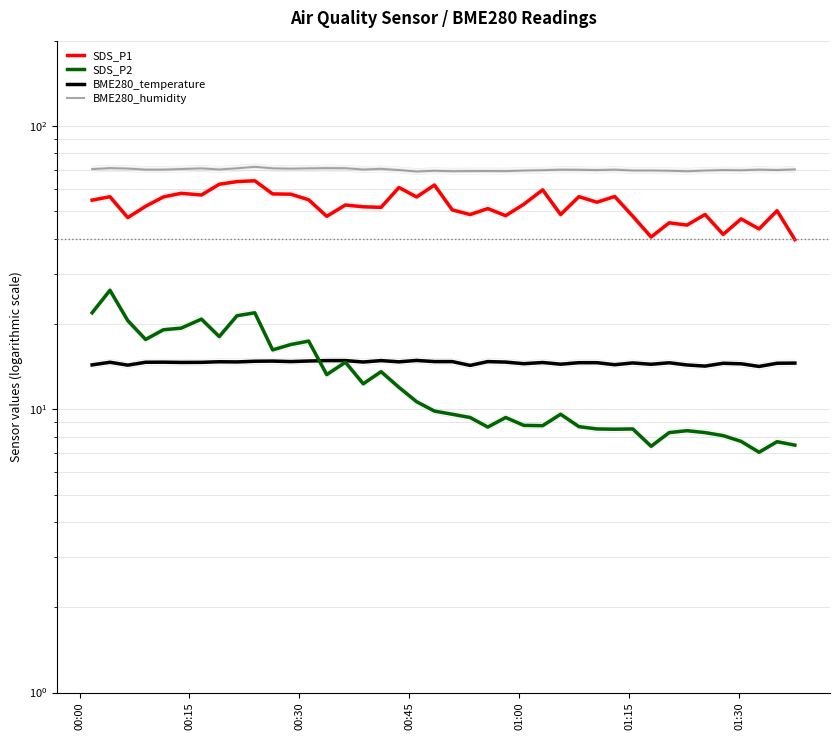

Is it true that SDS_P1 equals 21.9 at 16?

False